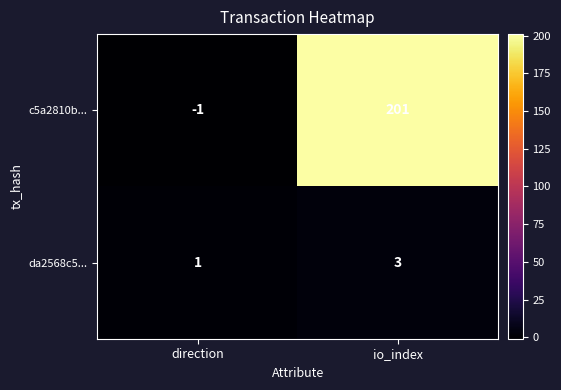

Reading left to right, list all the values displayed in this chart.

c5a2810b...: -1	201
da2568c5...: 1	3